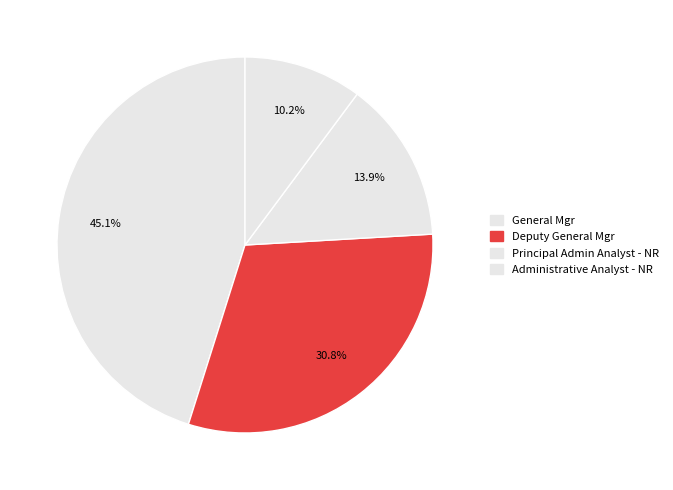

Which category has the biggest portion of the pie?

General Mgr